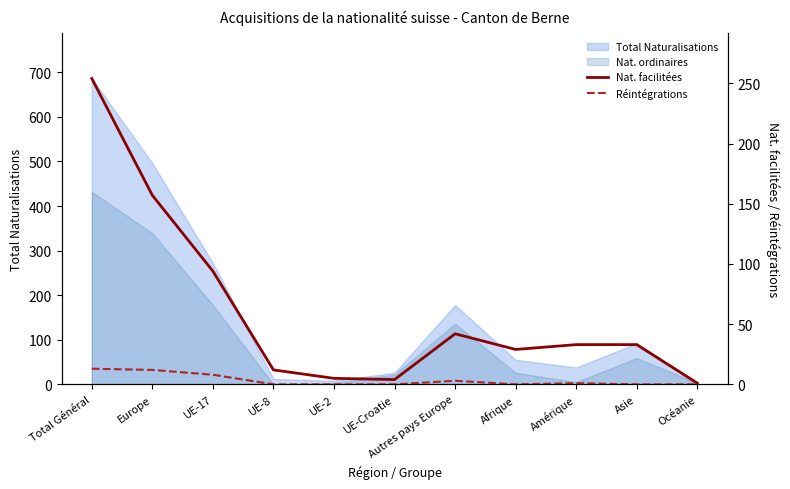

Is the value of Réintégrations at UE-8 greater than the value of Nat. facilitées at UE-17?

No